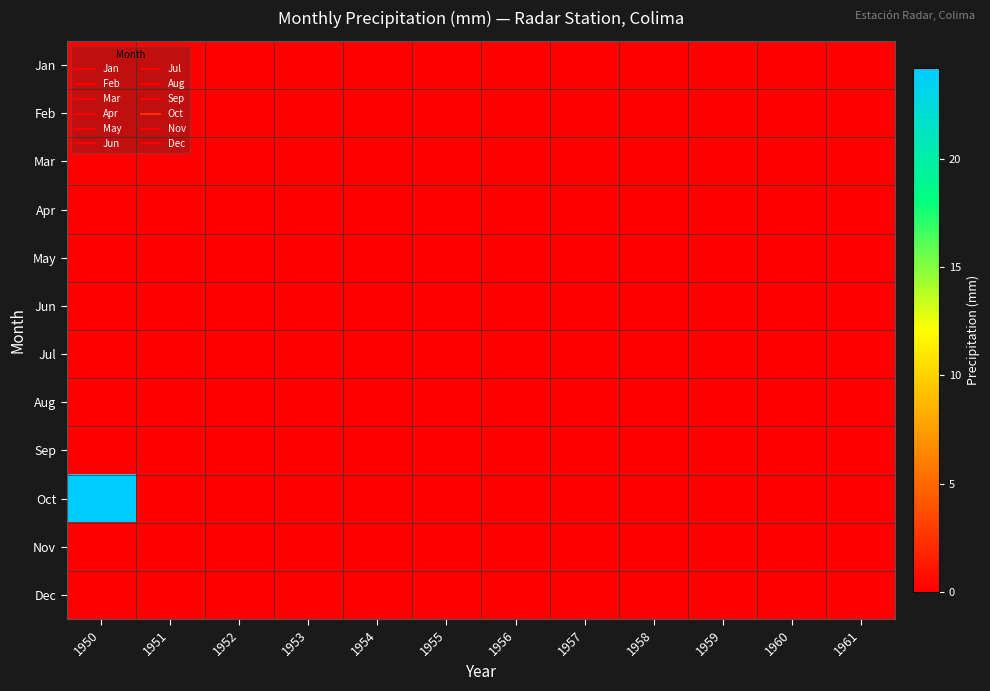

At which category is the sum across all series the highest?

1950